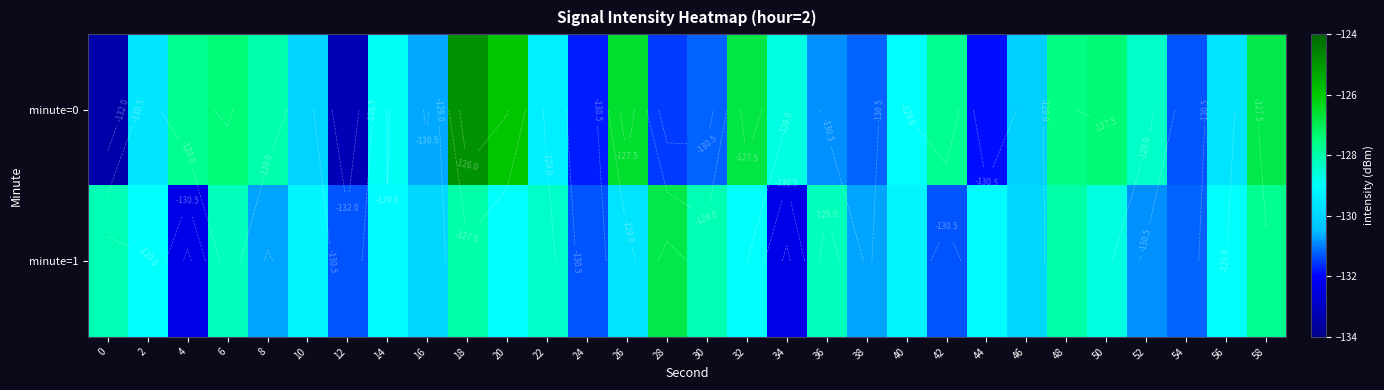

What is the greatest value displayed?

-124.9